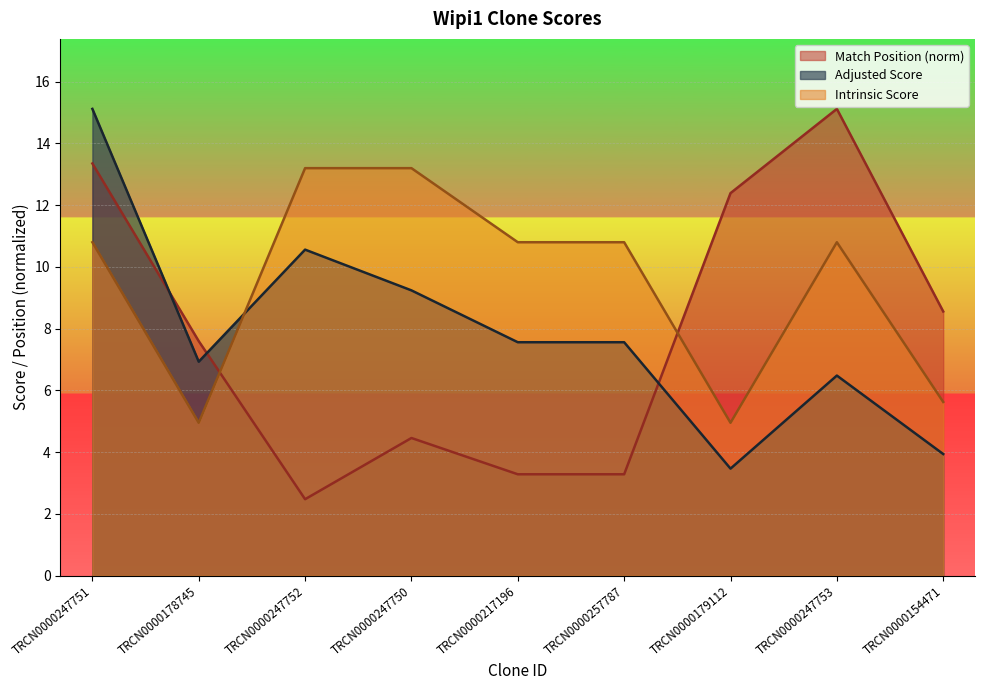

True or false: Intrinsic Score has more than 1 interior local peaks.

False